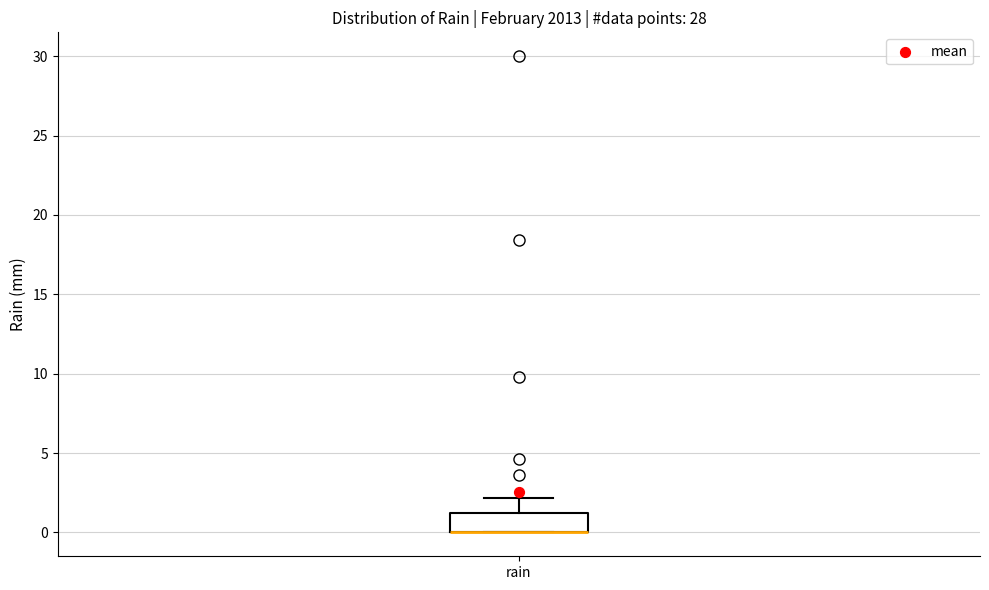

Where does the upper whisker of the box for rain end on the y-axis? The values are not printed on the chart, so give them approximately, as read against the axis.

2.0